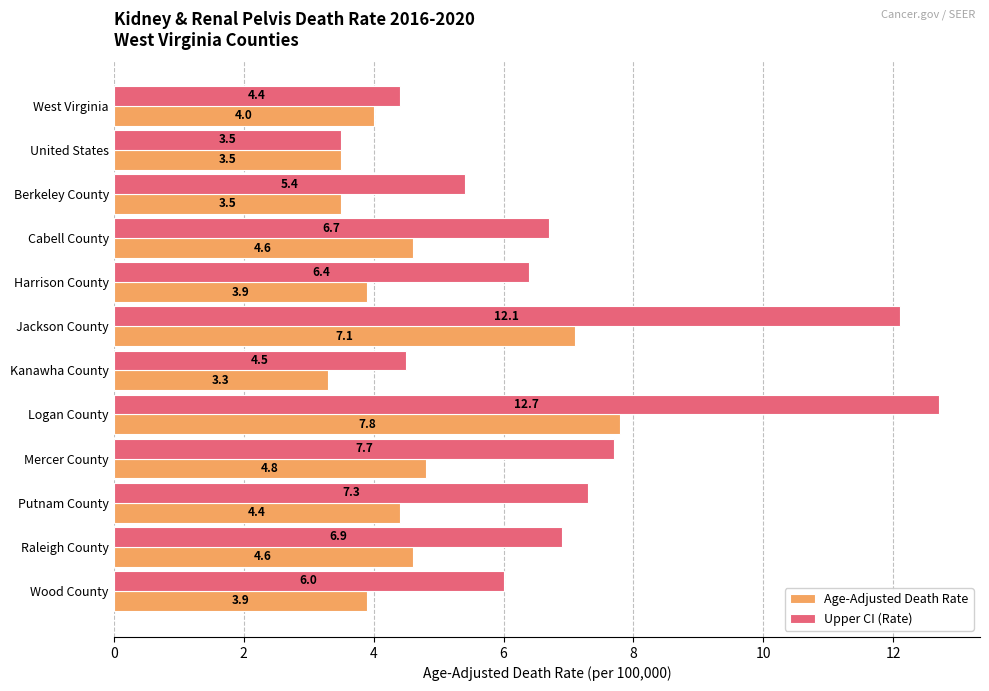

At which label does Age-Adjusted Death Rate reach its minimum?

Kanawha County